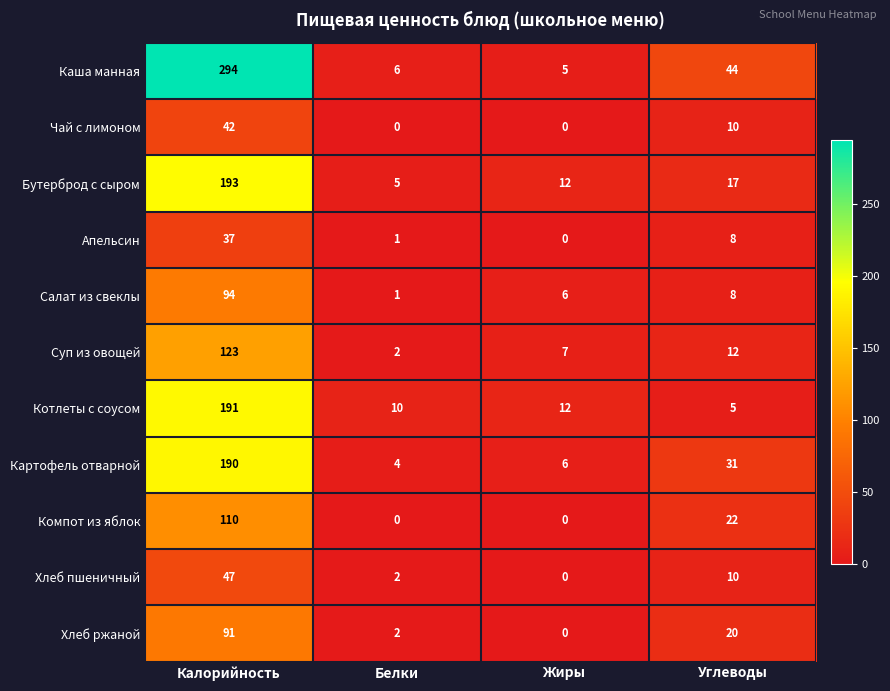

List the series in order of their peak value, highest first.

Каша манная, Бутерброд с сыром, Котлеты с соусом, Картофель отварной, Суп из овощей, Компот из яблок, Салат из свеклы, Хлеб ржаной, Хлеб пшеничный, Чай с лимоном, Апельсин